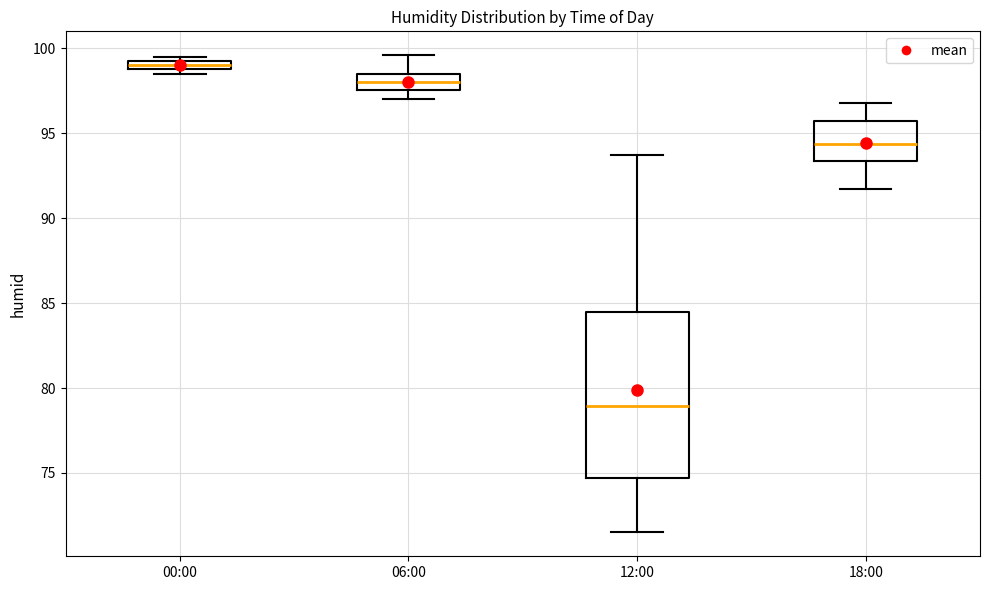

Which box's median line is the highest?

00:00